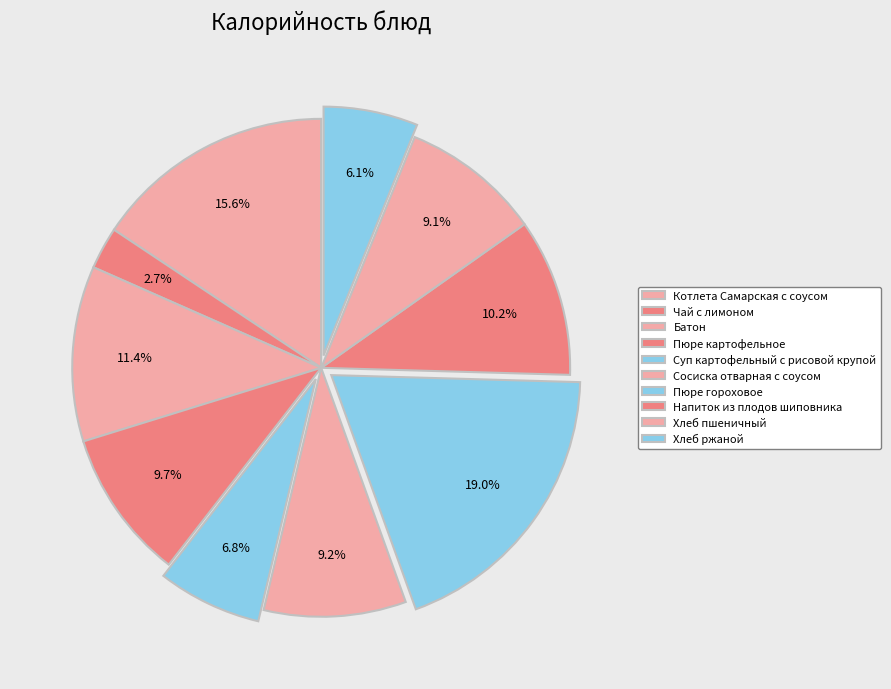

Count the number of slices in the pie.

10